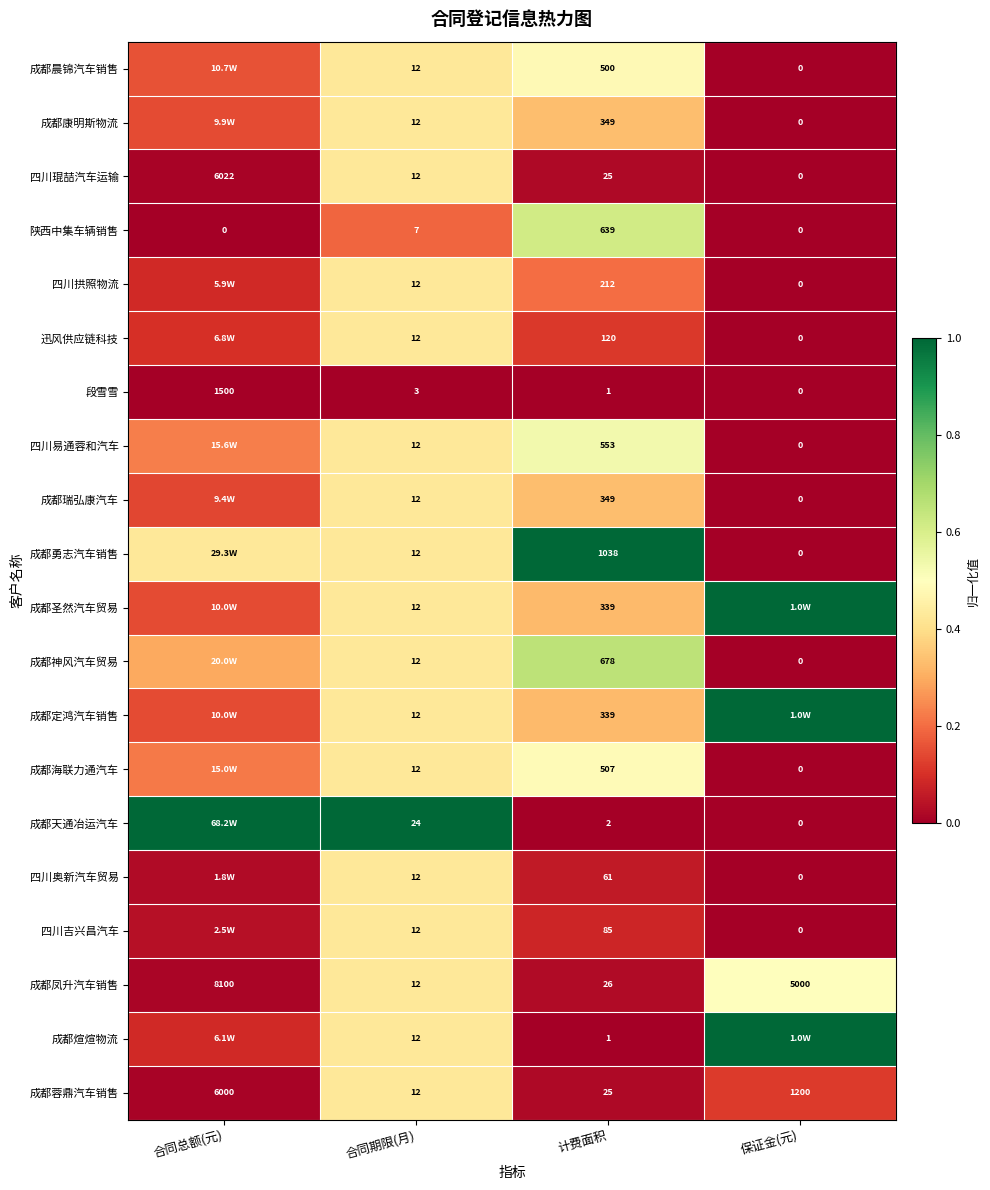

Between 合同期限(月) and 计费面积, which series saw the biggest shift?

成都勇志汽车销售